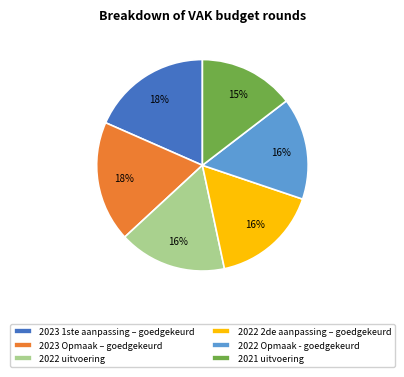

Combined, do 2023 1ste aanpassing – goedgekeurd and 2022 uitvoering account for over 50%?

No